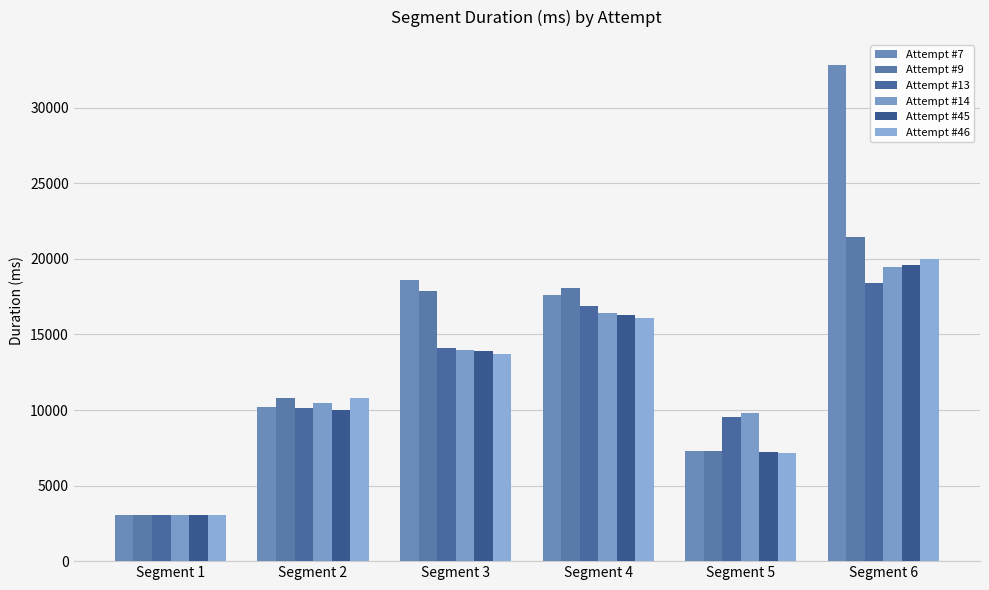

Is it true that Attempt #9 equals 18074 at Segment 4?

True